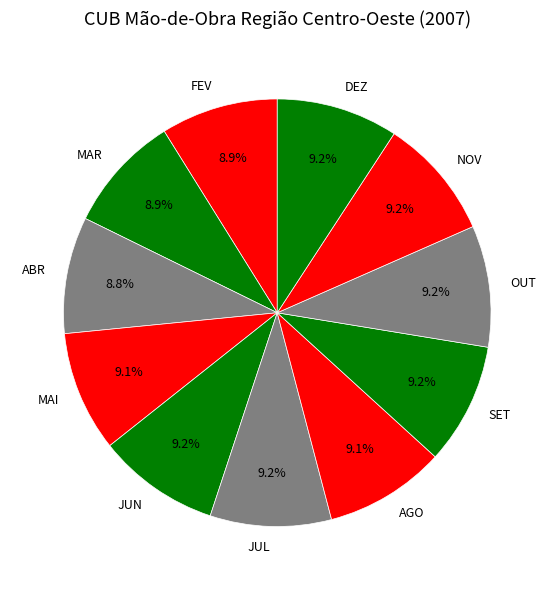

What is the ratio of the value at MAI to the value at NOV?

1.0